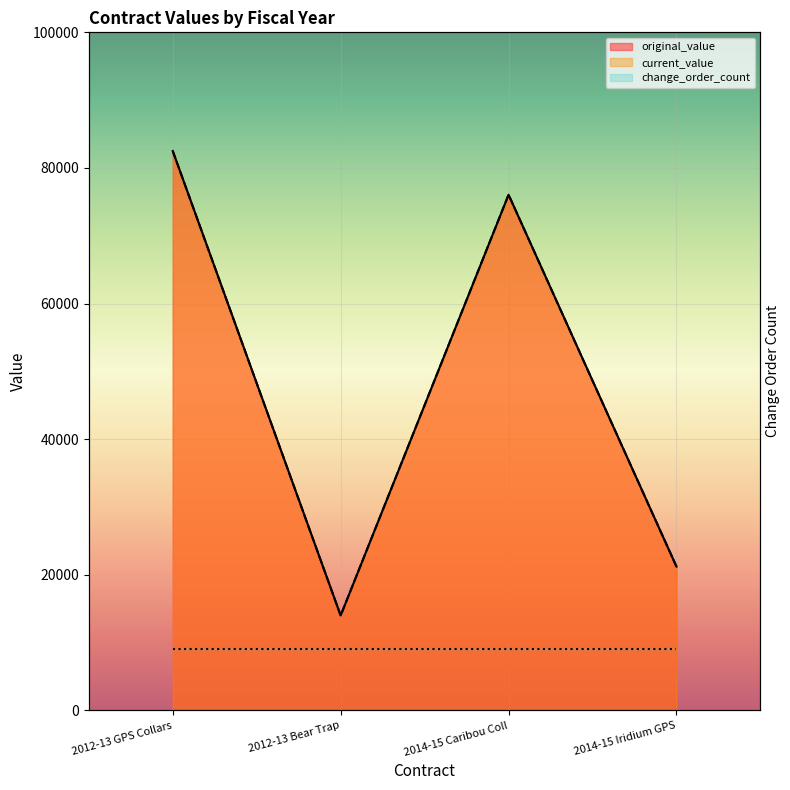

At how many categories does at least one series exceed 14472?

3